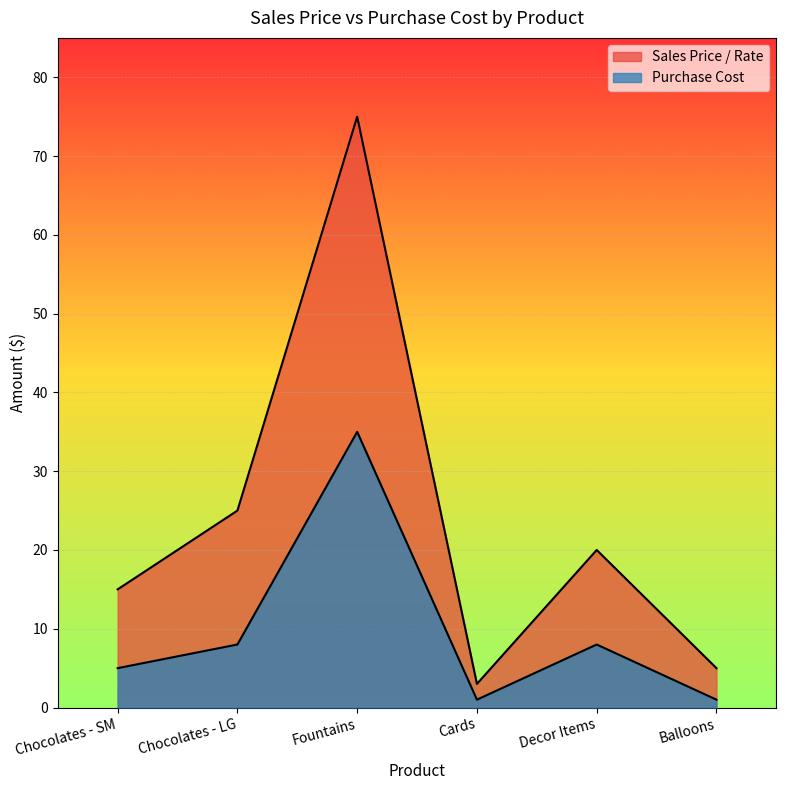

Count the number of categories in the chart.

6